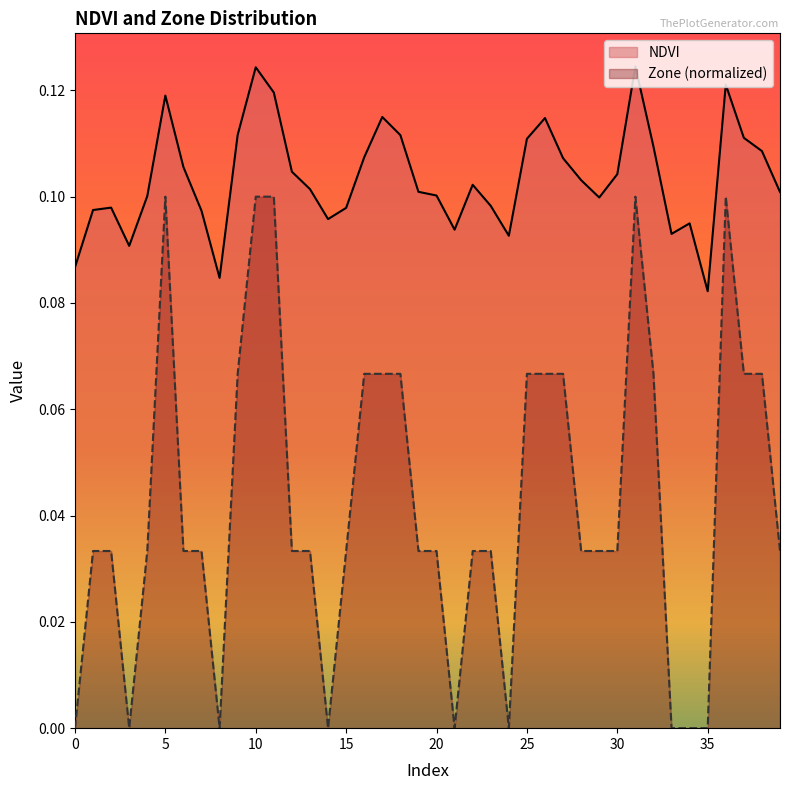

How many interior local peaks does the Zone series have?

3